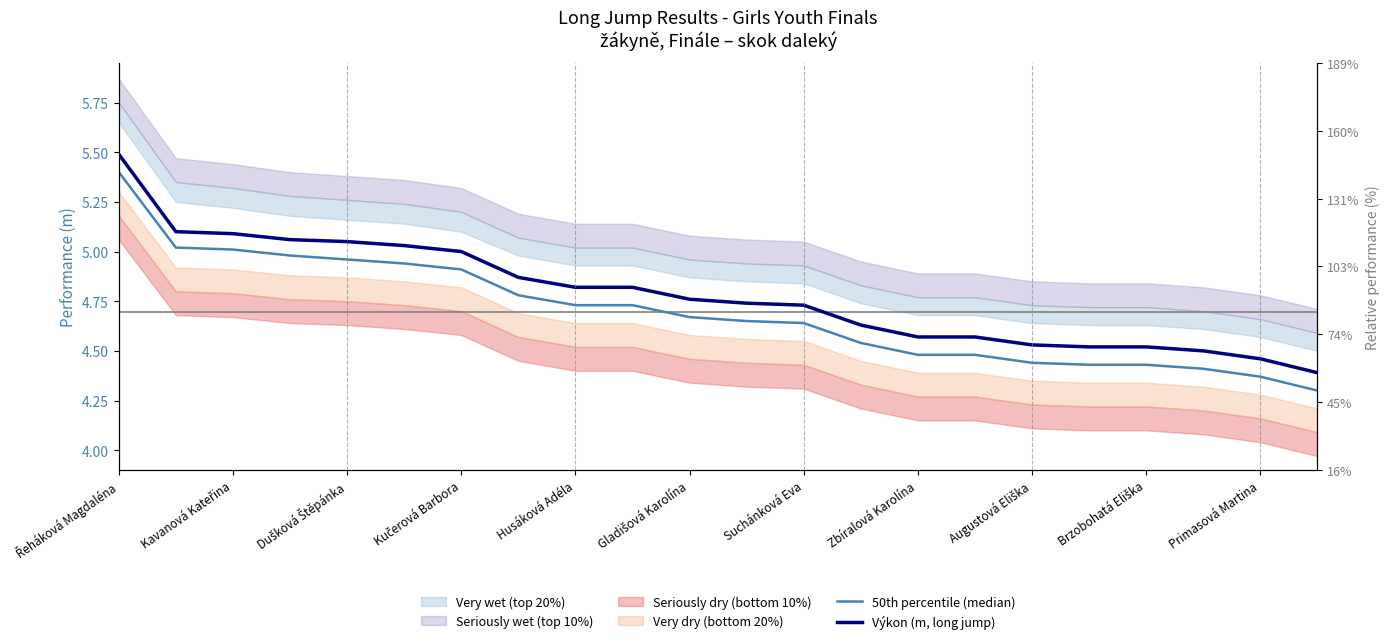

Count the number of categories in the chart.

22